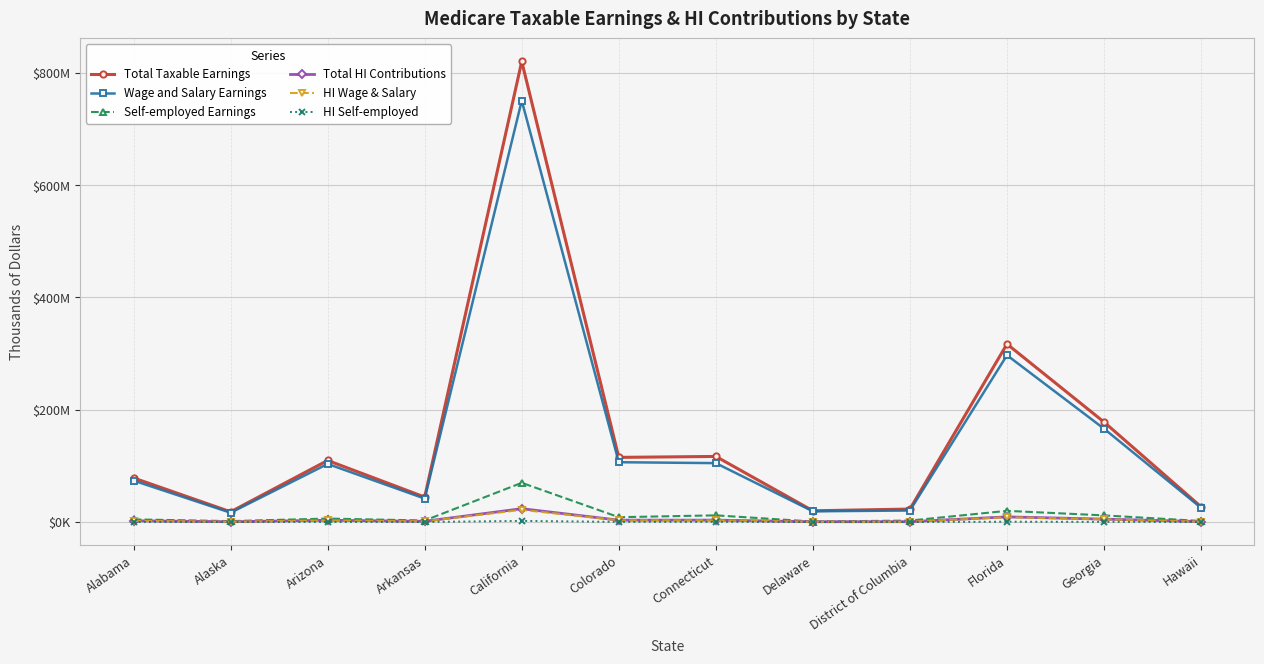

Does the chart have visible grid lines?

Yes